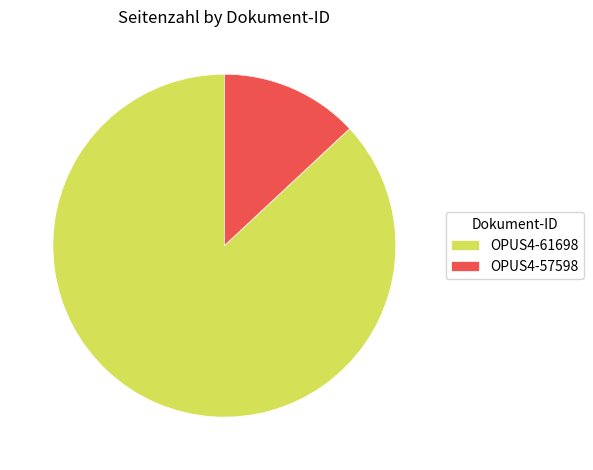

Is the sum of OPUS4-61698 and OPUS4-57598 greater than half?

Yes